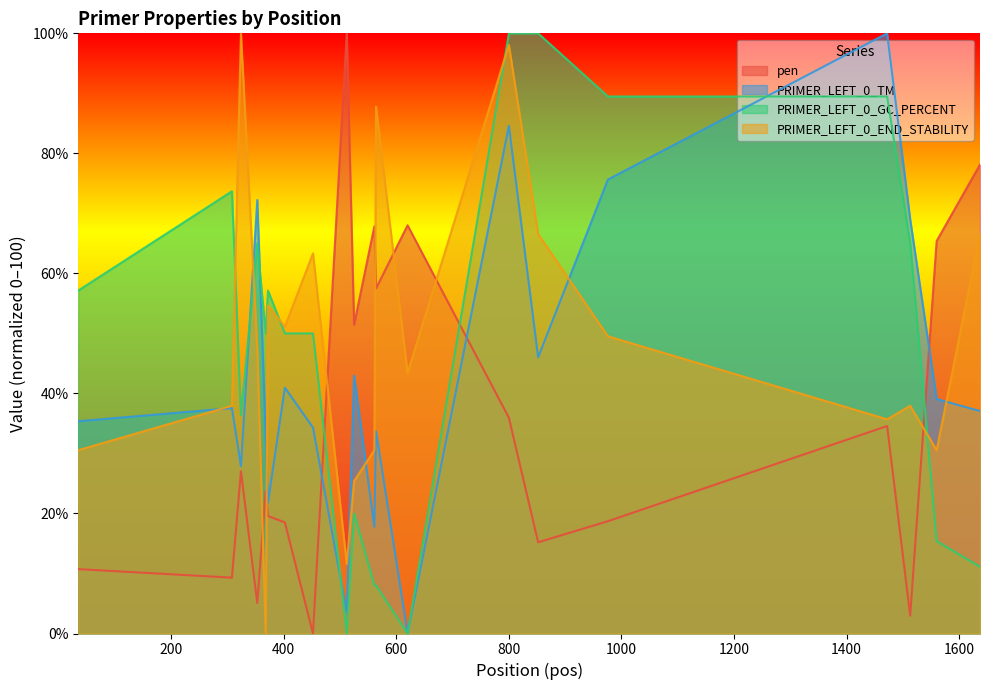

Reading right to left, what are all the values shown in this chart?

pen: 78.1	65.4	3.0	34.6	18.7	15.2	35.9	68.0	57.5	67.8	51.4	100.0	0.0	18.5	19.6	23.7	5.1	27.0	9.3	10.7
PRIMER_LEFT_0_TM: 37.1	39.1	69.0	100.0	75.6	46.0	84.6	0.0	33.7	17.8	43.0	3.5	34.3	41.0	21.8	32.9	72.2	27.9	37.6	35.4
PRIMER_LEFT_0_GC_PERCENT: 11.1	15.4	65.0	89.5	89.5	100.0	100.0	0.0	8.0	8.0	20.0	0.0	50.0	50.0	57.1	50.0	65.0	36.4	73.7	57.1
PRIMER_LEFT_0_END_STABILITY: 66.6	30.5	37.9	35.7	49.5	66.6	98.1	43.4	87.8	30.5	25.4	11.6	63.3	51.1	54.7	0.0	47.6	100.0	37.9	30.5